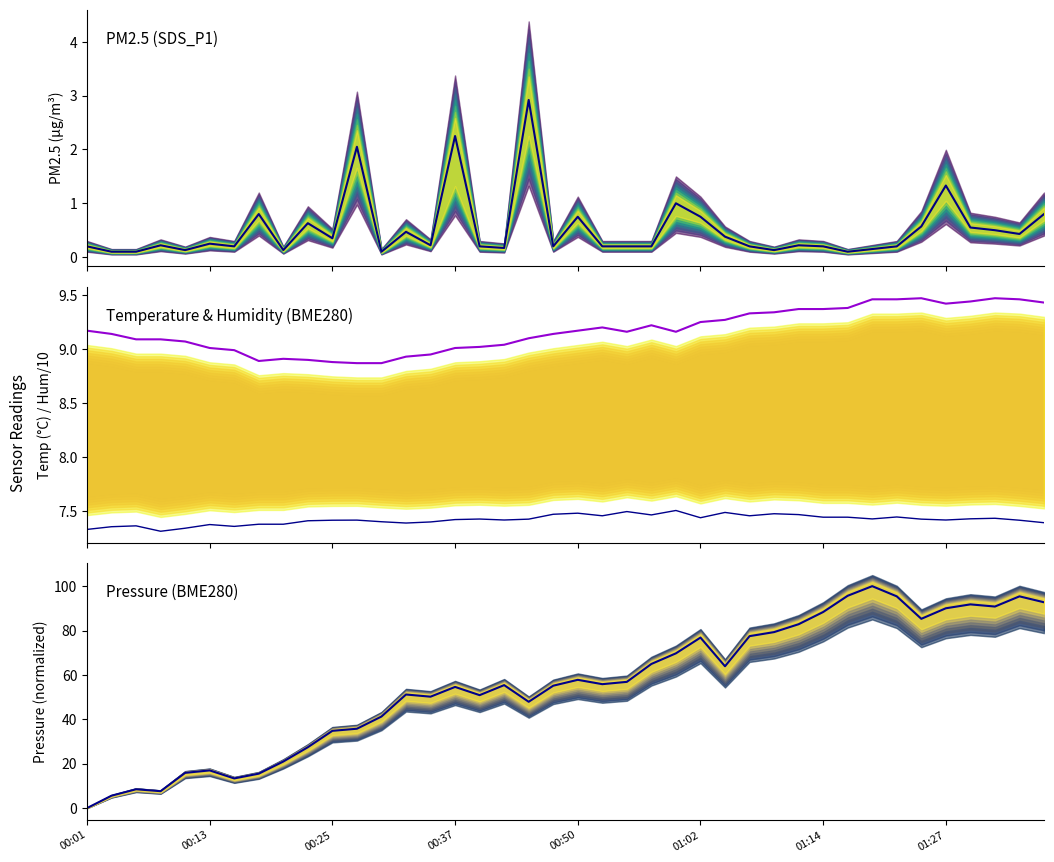

How many lines are shown in the chart?

4